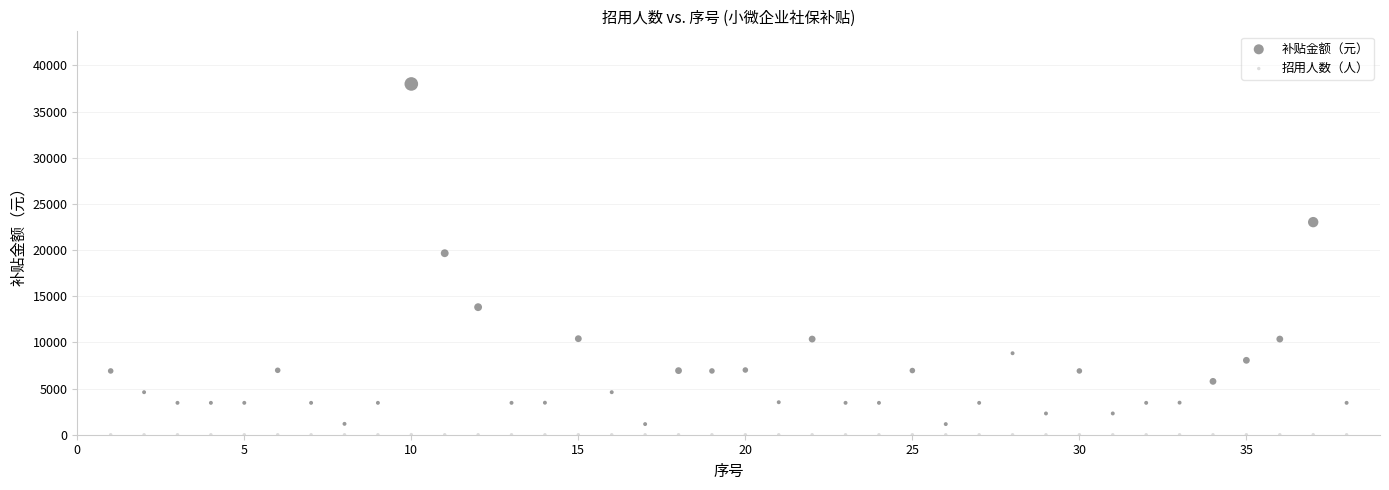

Which series reaches the maximum Y coordinate?

补贴金额（元）